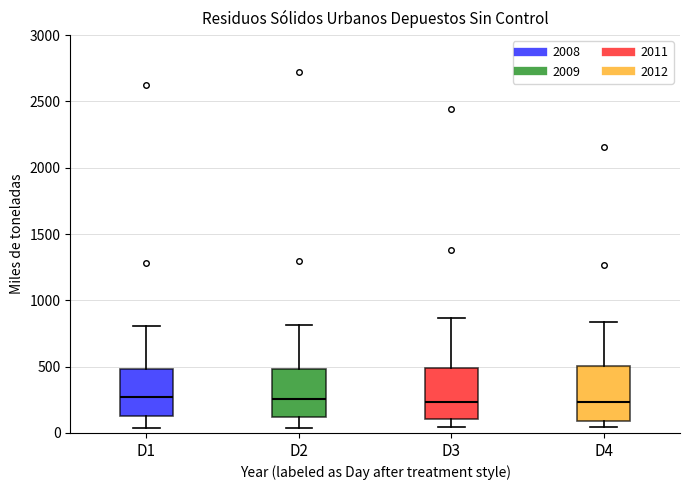

Reading left to right, transcribe this box plot: for each box, give where its median line is, the range the box spans, and where its two whiskers end, as read against the y-axis. The values are not printed on the chart, so give them approximately, as read against the axis.

D1: median 250, box 150 to 500, whiskers 50 to 800
D2: median 250, box 100 to 500, whiskers 50 to 800
D3: median 250, box 100 to 500, whiskers 50 to 850
D4: median 250, box 100 to 500, whiskers 50 to 850